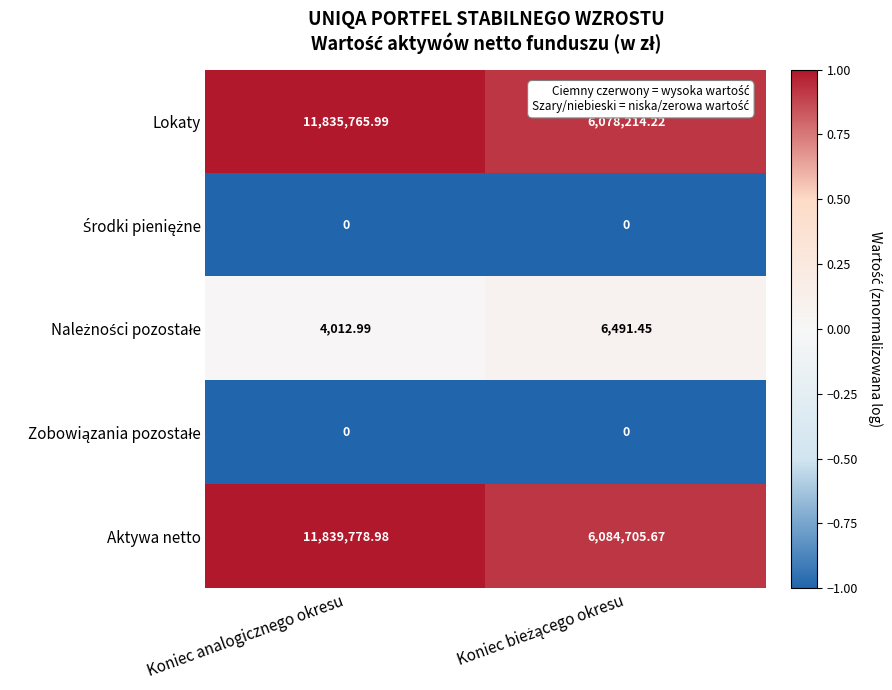

Where does the Lokaty series first go above 11835765?

Koniec analogicznego okresu